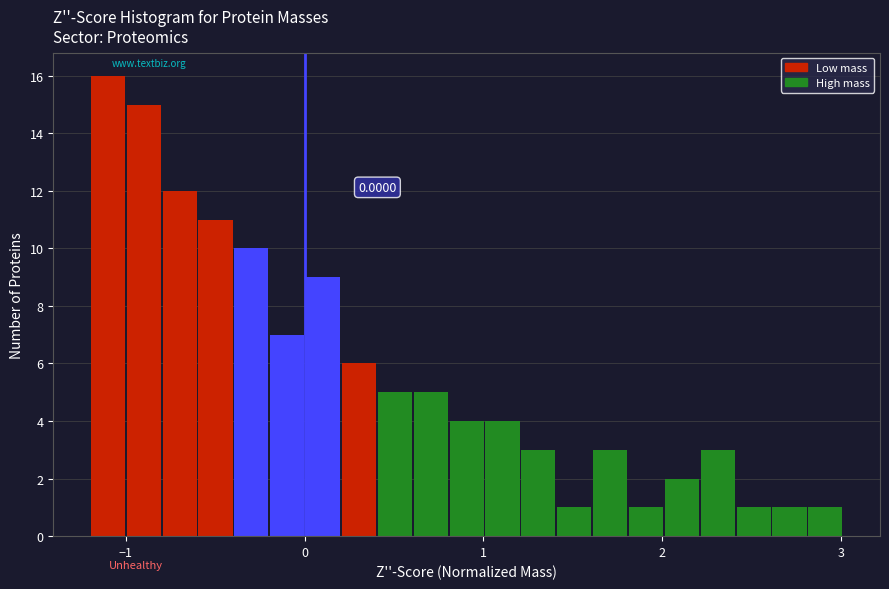

Read against the x-axis, roughly where is the centre of the tallest bar?

-1.1